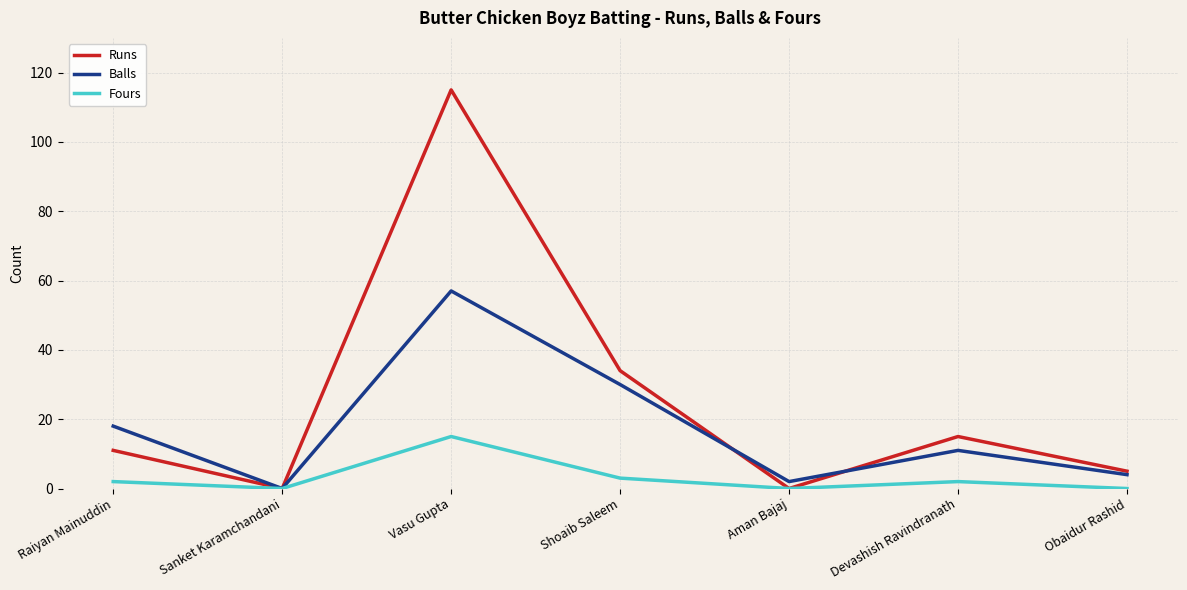

What position from the right is Vasu Gupta?

5